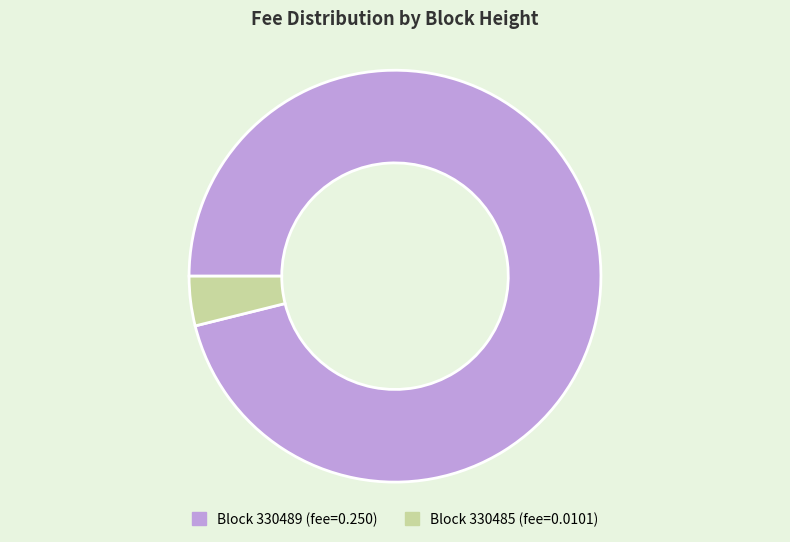

Is there any slice that represents more than half of the pie?

Yes